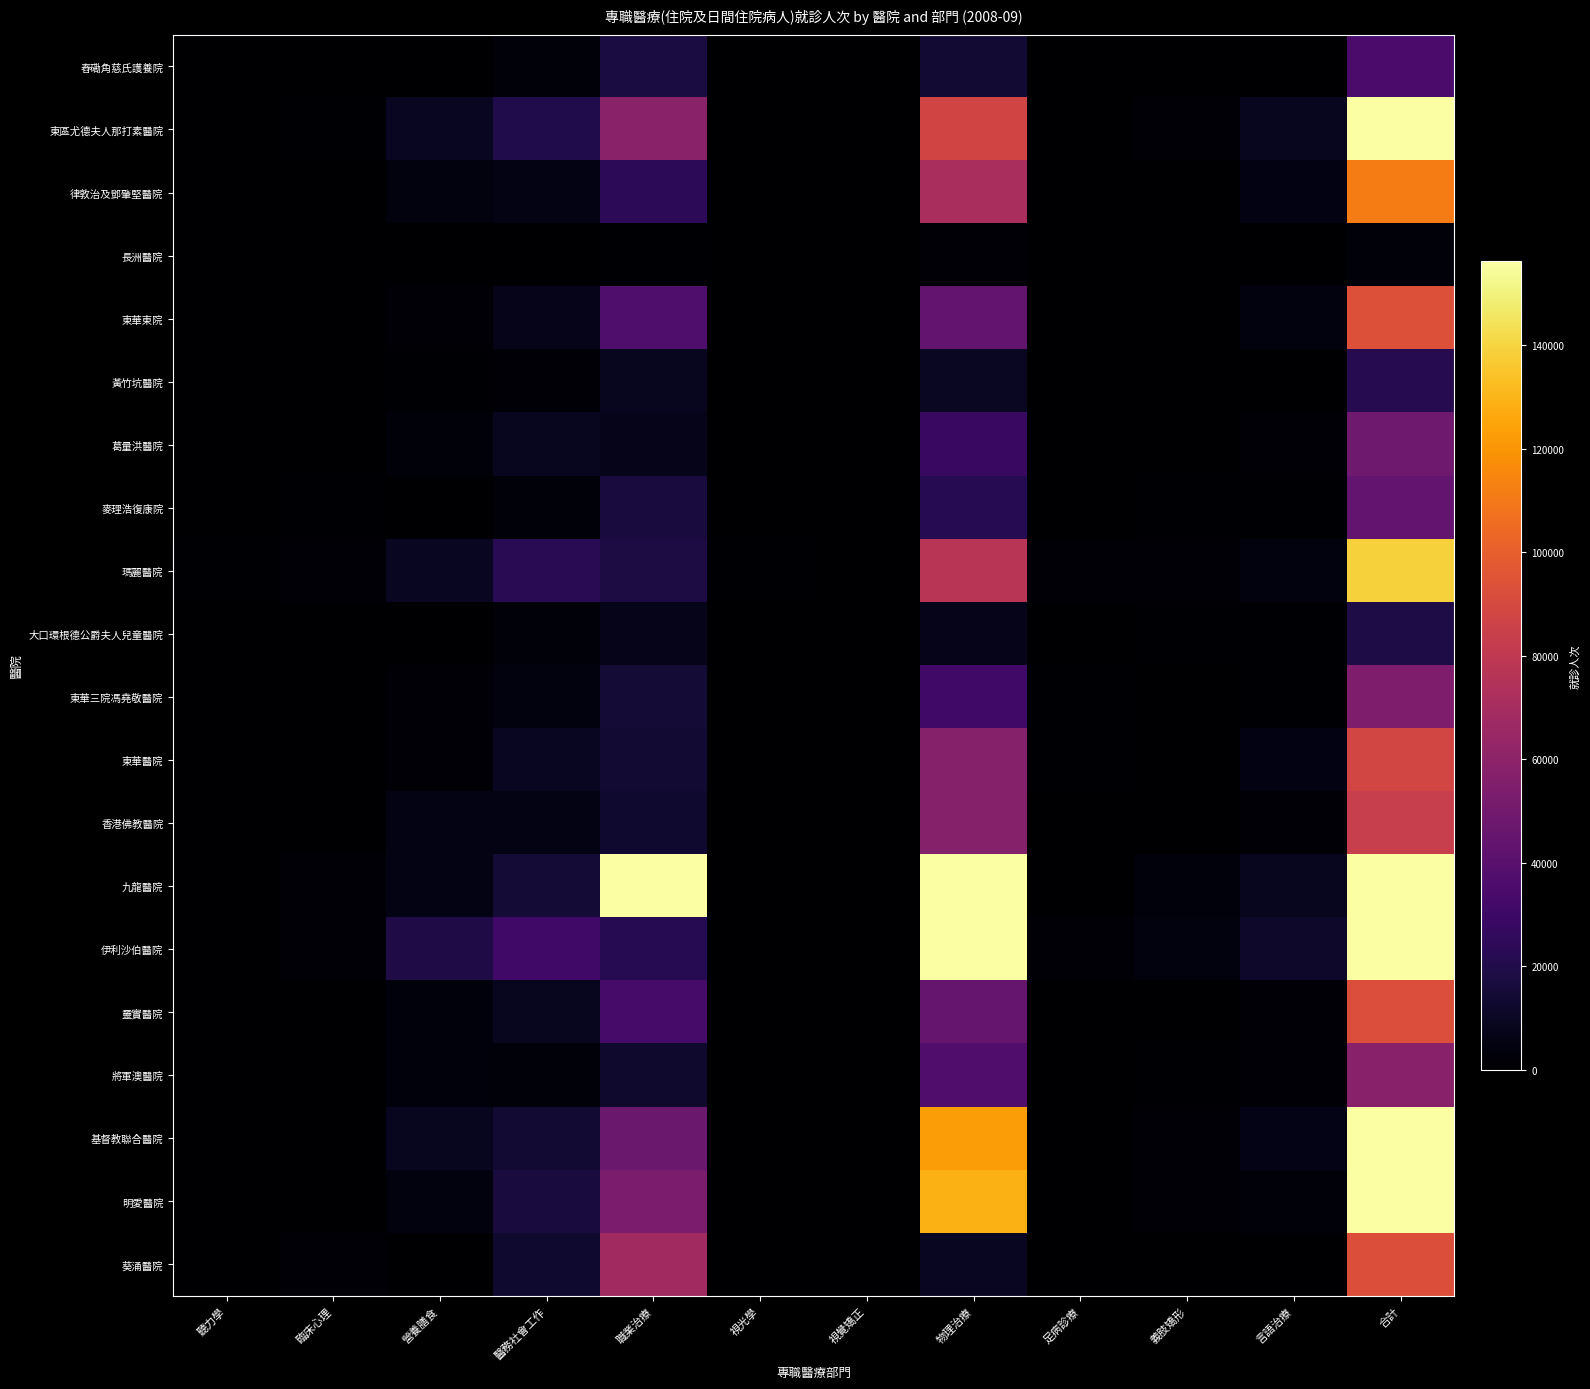

Reading left to right, list all the values displayed in this chart.

舂磡角慈氏護養院: 聽力學=0	臨床心理=0	營養膳食=266	醫務社會工作=2553	職業治療=17664	視光學=0	視覺矯正=0	物理治療=13926	足病診療=0	義肢矯形=0	言語治療=0	合計=34409
東區尤德夫人那打素醫院: 聽力學=67	臨床心理=1183	營養膳食=9527	醫務社會工作=20098	職業治療=58753	視光學=499	視覺矯正=81	物理治療=87638	足病診療=61	義肢矯形=1931	言語治療=8746	合計=188584
律敦治及鄧肇堅醫院: 聽力學=0	臨床心理=2	營養膳食=4074	醫務社會工作=5863	職業治療=24265	視光學=0	視覺矯正=0	物理治療=70992	足病診療=364	義肢矯形=393	言語治療=5426	合計=111379
長洲醫院: 聽力學=0	臨床心理=0	營養膳食=0	醫務社會工作=0	職業治療=1200	視光學=0	視覺矯正=0	物理治療=1653	足病診療=0	義肢矯形=0	言語治療=0	合計=2853
東華東院: 聽力學=0	臨床心理=113	營養膳食=1596	醫務社會工作=6742	職業治療=36338	視光學=147	視覺矯正=21	物理治療=44272	足病診療=111	義肢矯形=311	言語治療=3853	合計=93504
黃竹坑醫院: 聽力學=0	臨床心理=0	營養膳食=1088	醫務社會工作=1437	職業治療=8868	視光學=0	視覺矯正=0	物理治療=9941	足病診療=0	義肢矯形=0	言語治療=93	合計=21427
葛量洪醫院: 聽力學=0	臨床心理=570	營養膳食=2606	醫務社會工作=8573	職業治療=6788	視光學=0	視覺矯正=0	物理治療=28629	足病診療=0	義肢矯形=0	言語治療=1563	合計=48729
麥理浩復康院: 聽力學=0	臨床心理=865	營養膳食=228	醫務社會工作=2575	職業治療=16535	視光學=0	視覺矯正=0	物理治療=22197	足病診療=10	義肢矯形=612	言語治療=623	合計=43645
瑪麗醫院: 聽力學=906	臨床心理=1738	營養膳食=9187	醫務社會工作=22599	職業治療=17801	視光學=695	視覺矯正=0	物理治療=77498	足病診療=2231	義肢矯形=2192	言語治療=4213	合計=139060
大口環根德公爵夫人兒童醫院: 聽力學=88	臨床心理=155	營養膳食=114	醫務社會工作=2462	職業治療=6855	視光學=99	視覺矯正=0	物理治療=7159	足病診療=0	義肢矯形=1014	言語治療=617	合計=18563
東華三院馮堯敬醫院: 聽力學=0	臨床心理=0	營養膳食=1297	醫務社會工作=4265	職業治療=15236	視光學=0	視覺矯正=0	物理治療=31303	足病診療=657	義肢矯形=99	言語治療=1159	合計=54016
東華醫院: 聽力學=75	臨床心理=345	營養膳食=1313	醫務社會工作=9255	職業治療=14370	視光學=0	視覺矯正=0	物理治療=56851	足病診療=680	義肢矯形=0	言語治療=5208	合計=88097
香港佛教醫院: 聽力學=0	臨床心理=0	營養膳食=5572	醫務社會工作=5726	職業治療=13366	視光學=0	視覺矯正=0	物理治療=57204	足病診療=0	義肢矯形=0	言語治療=1531	合計=83399
九龍醫院: 聽力學=0	臨床心理=2015	營養膳食=5839	醫務社會工作=14972	職業治療=159742	視光學=0	視覺矯正=0	物理治療=193263	足病診療=0	義肢矯形=3625	言語治療=8921	合計=388377
伊利沙伯醫院: 聽力學=91	臨床心理=2342	營養膳食=19082	醫務社會工作=31264	職業治療=22403	視光學=0	視覺矯正=0	物理治療=161682	足病診療=1242	義肢矯形=3706	言語治療=11940	合計=253752
靈實醫院: 聽力學=0	臨床心理=406	營養膳食=3389	醫務社會工作=8899	職業治療=33189	視光學=0	視覺矯正=0	物理治療=44736	足病診療=17	義肢矯形=7	言語治療=2039	合計=92682
將軍澳醫院: 聽力學=4	臨床心理=157	營養膳食=3323	醫務社會工作=2821	職業治療=12613	視光學=0	視覺矯正=0	物理治療=36852	足病診療=59	義肢矯形=934	言語治療=1494	合計=58257
基督教聯合醫院: 聽力學=43	臨床心理=592	營養膳食=9046	醫務社會工作=14199	職業治療=46668	視光學=214	視覺矯正=0	物理治療=122299	足病診療=308	義肢矯形=1777	言語治療=6189	合計=201335
明愛醫院: 聽力學=0	臨床心理=362	營養膳食=3739	醫務社會工作=17011	職業治療=53604	視光學=280	視覺矯正=34	物理治療=128495	足病診療=141	義肢矯形=1722	言語治療=2510	合計=207898
葵涌醫院: 聽力學=0	臨床心理=2164	營養膳食=315	醫務社會工作=12883	職業治療=68109	視光學=0	視覺矯正=0	物理治療=9308	足病診療=49	義肢矯形=0	言語治療=22	合計=92850